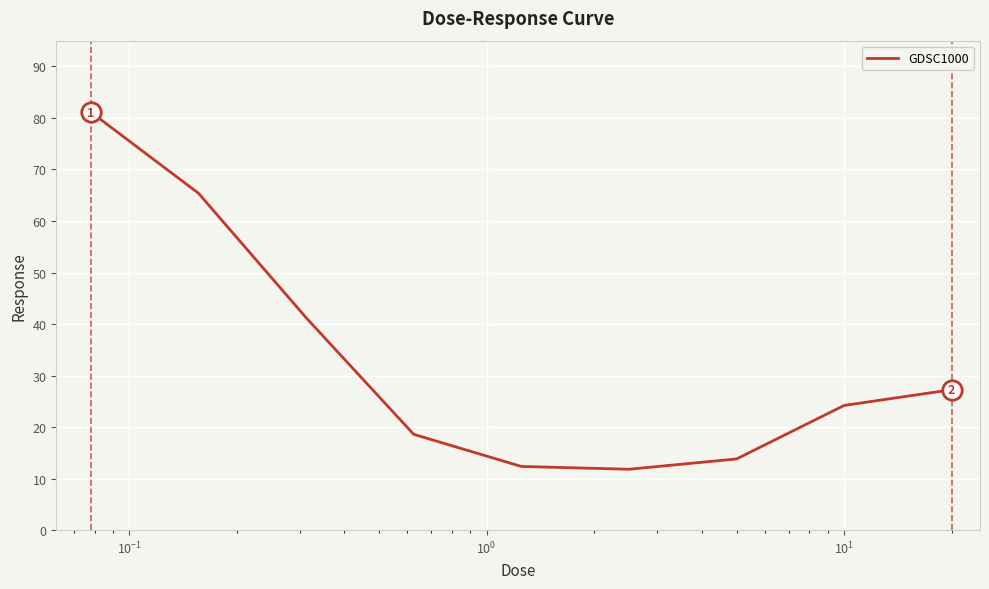

What is the difference between the maximum and minimum values?

69.3